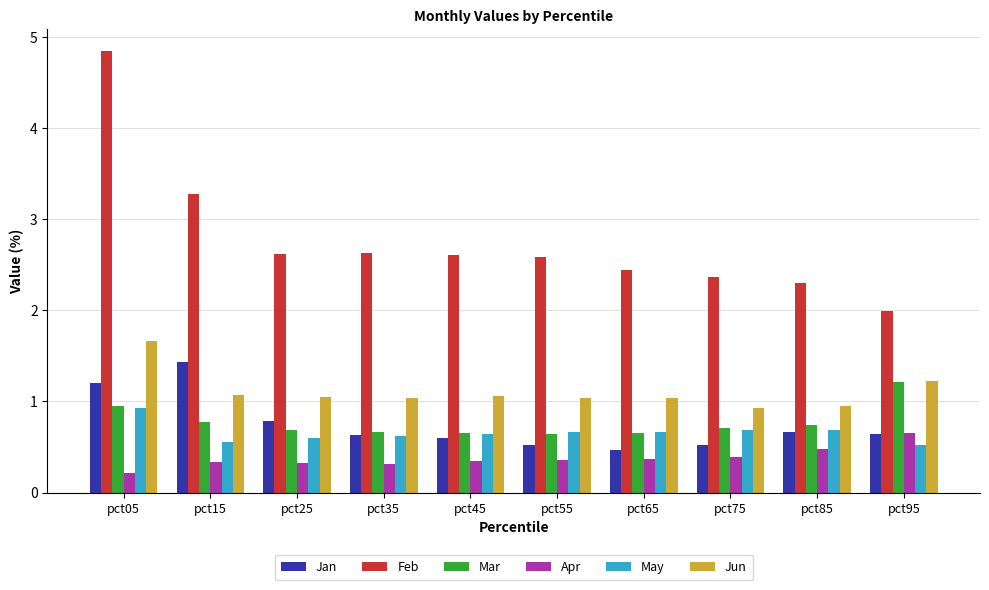

What is the value of the Apr bar at the 5th from the left?

0.3